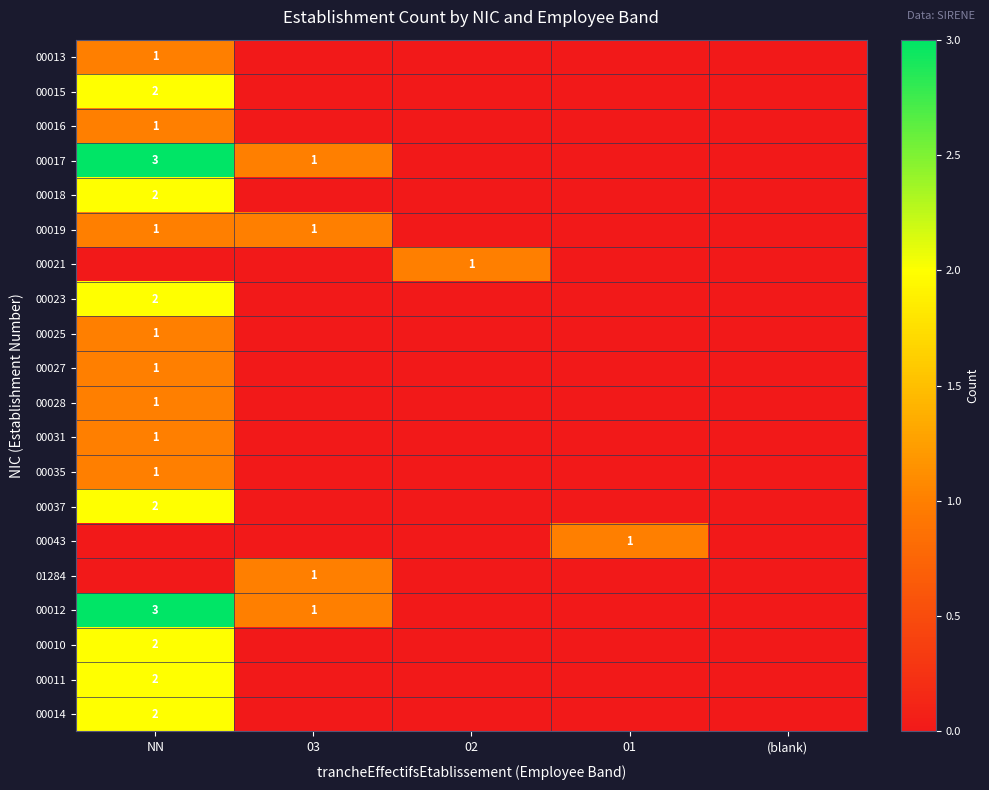

How many distinct data groups are displayed?

20